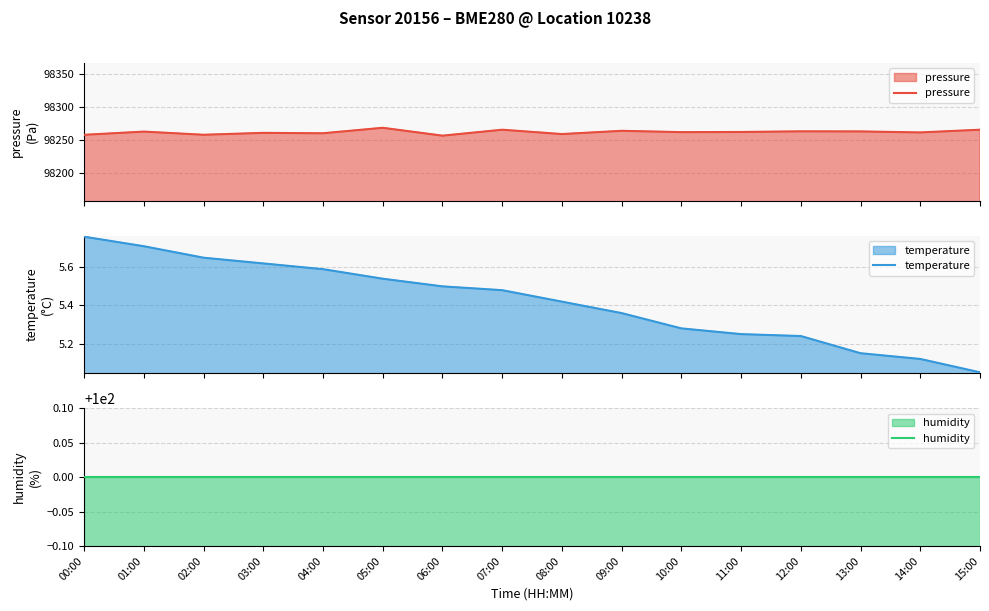

Which series has the largest total across all categories?

pressure